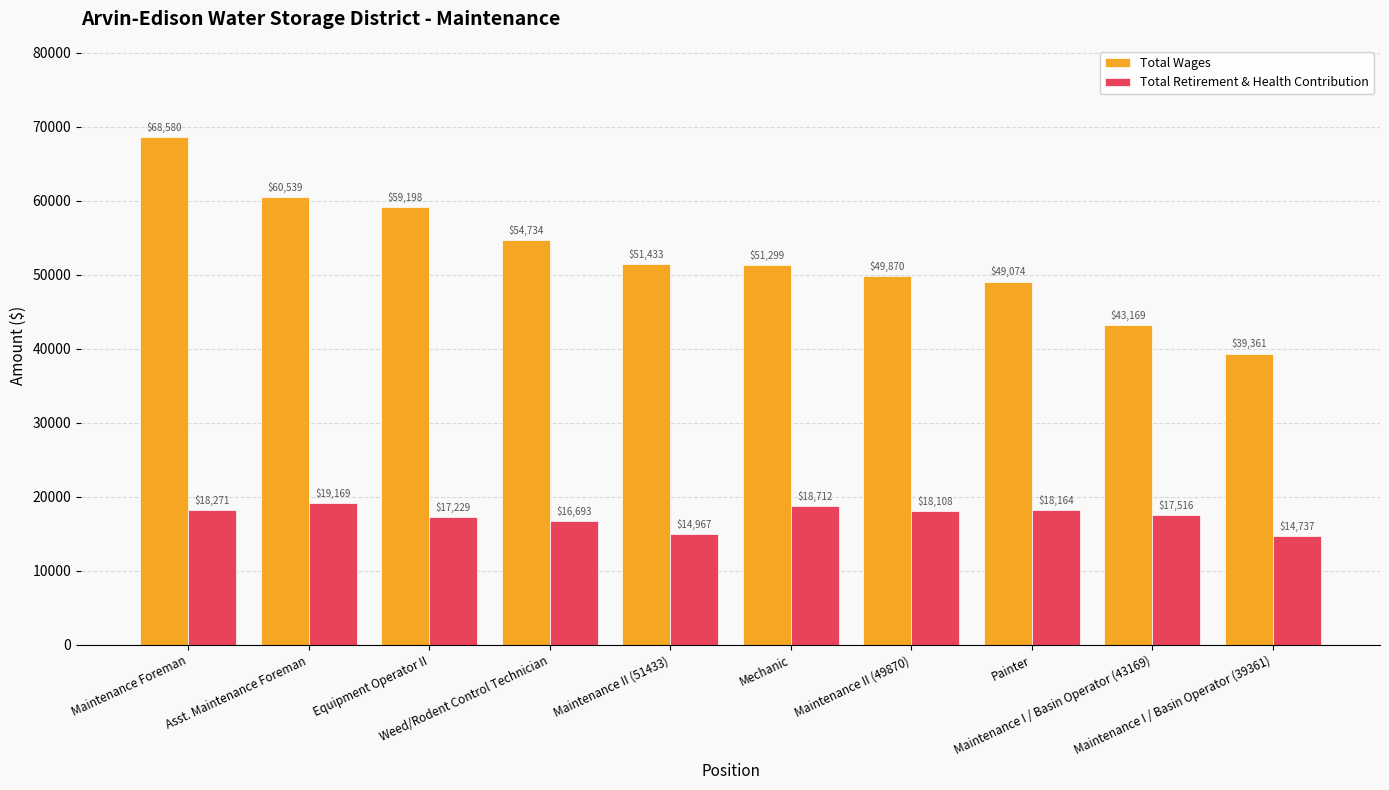

What is the difference between the maximum and minimum values in the Total Retirement & Health Contribution series?

4432